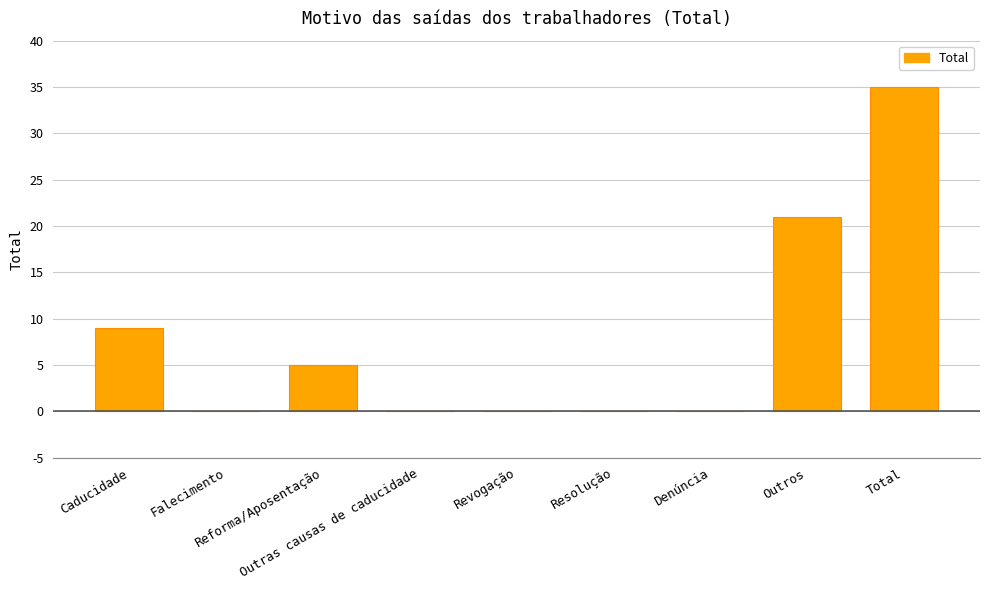

How many series are shown in this chart?

1